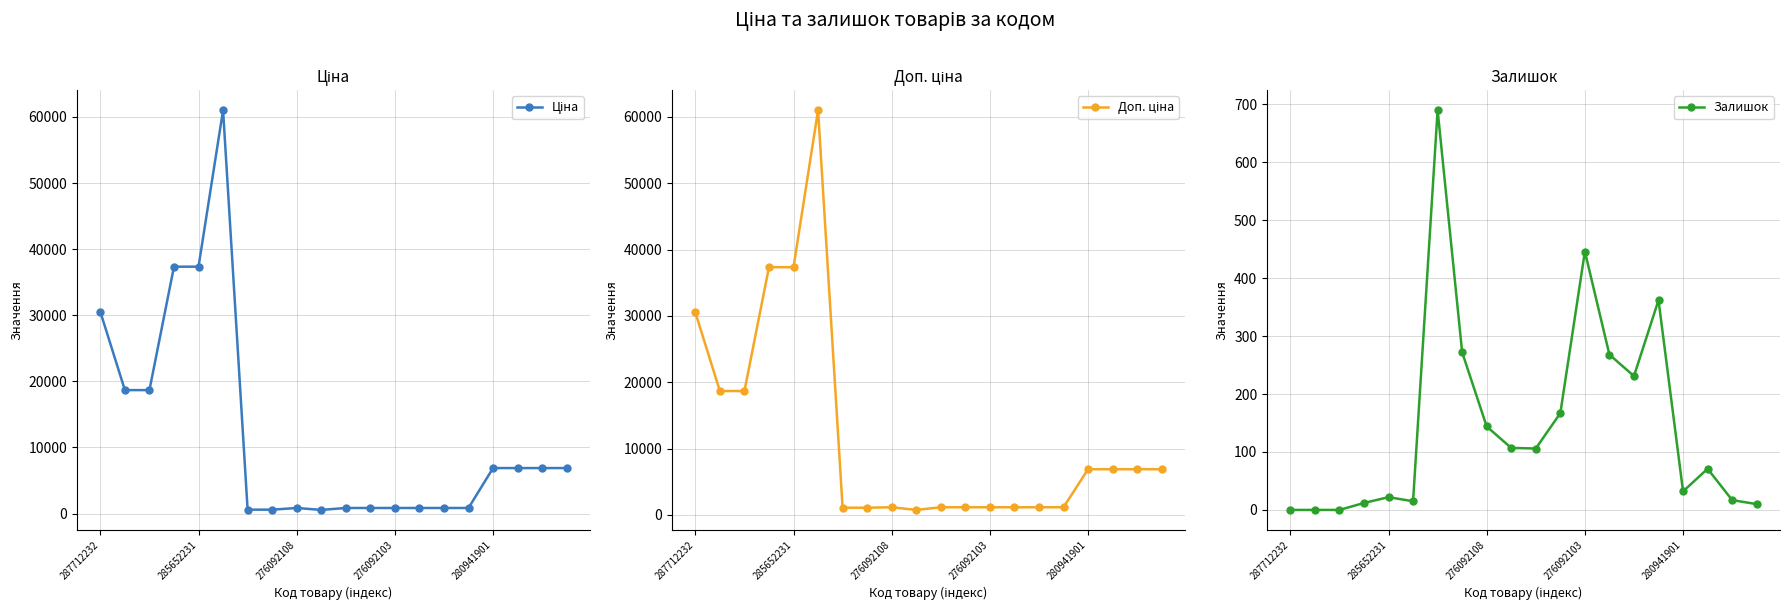

Reading right to left, what are all the values shown in this chart?

Ціна: 6879.5	6879.5	6879.5	6879.5	842.8	842.8	842.8	842.8	842.8	842.8	547.8	842.8	586.0	586.0	61024.7	37343.0	37343.0	18671.5	18671.5	30512.3
Доп. ціна: 6879.5	6879.5	6879.5	6879.5	1142.1	1142.1	1142.1	1142.1	1142.1	1142.1	742.0	1142.1	1074.5	1074.5	61024.7	37343.0	37343.0	18671.5	18671.5	30512.3
Залишок: 10.0	17.0	71.0	32.0	362.0	231.0	268.0	446.0	167.0	106.0	107.0	144.0	272.0	690.0	15.0	22.0	12.0	0.0	0.0	0.0